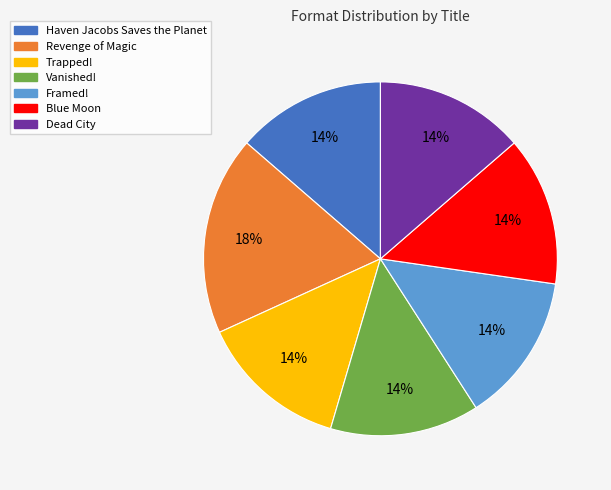

The Dead City slice represents 21% of the pie. True or false?

False